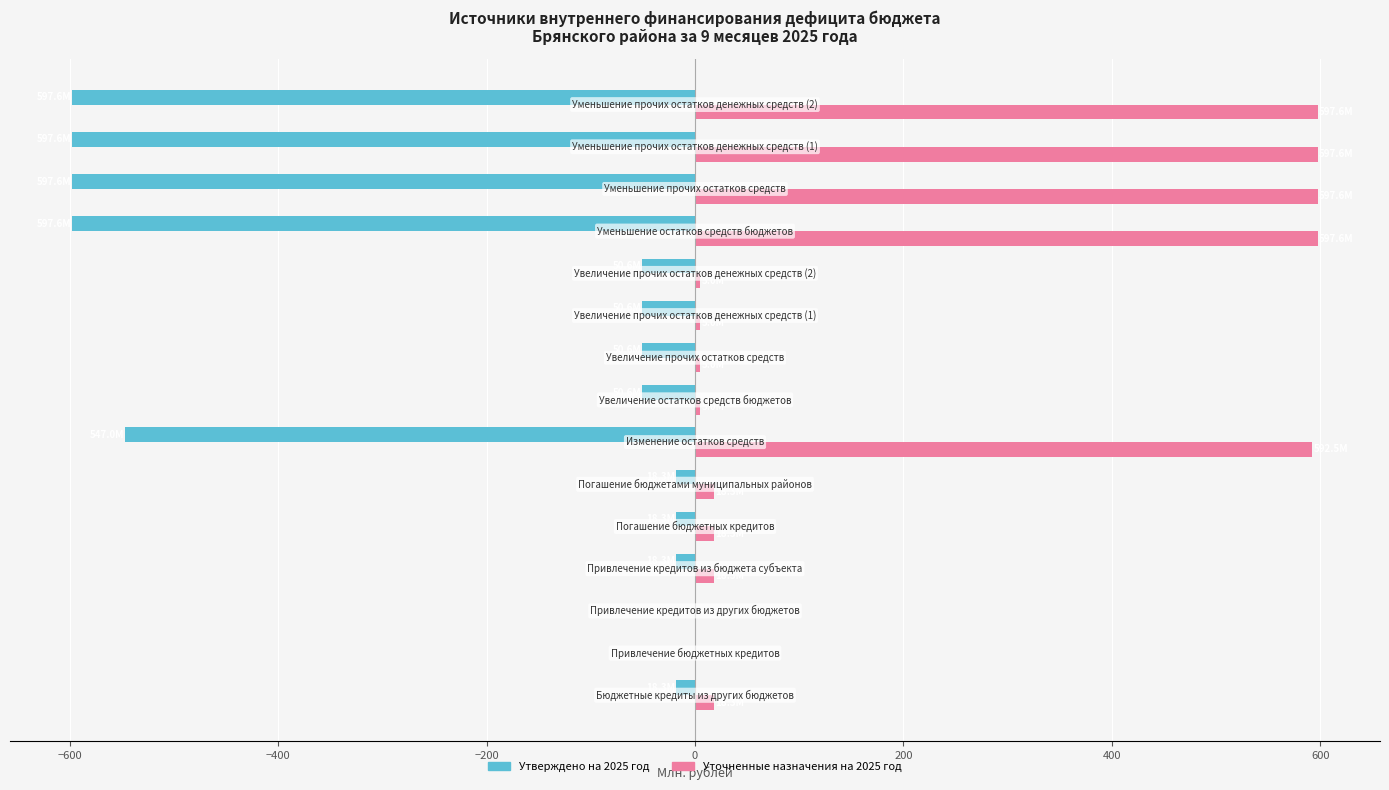

Which series has the largest total across all categories?

Уточненные назначения на 2025 год